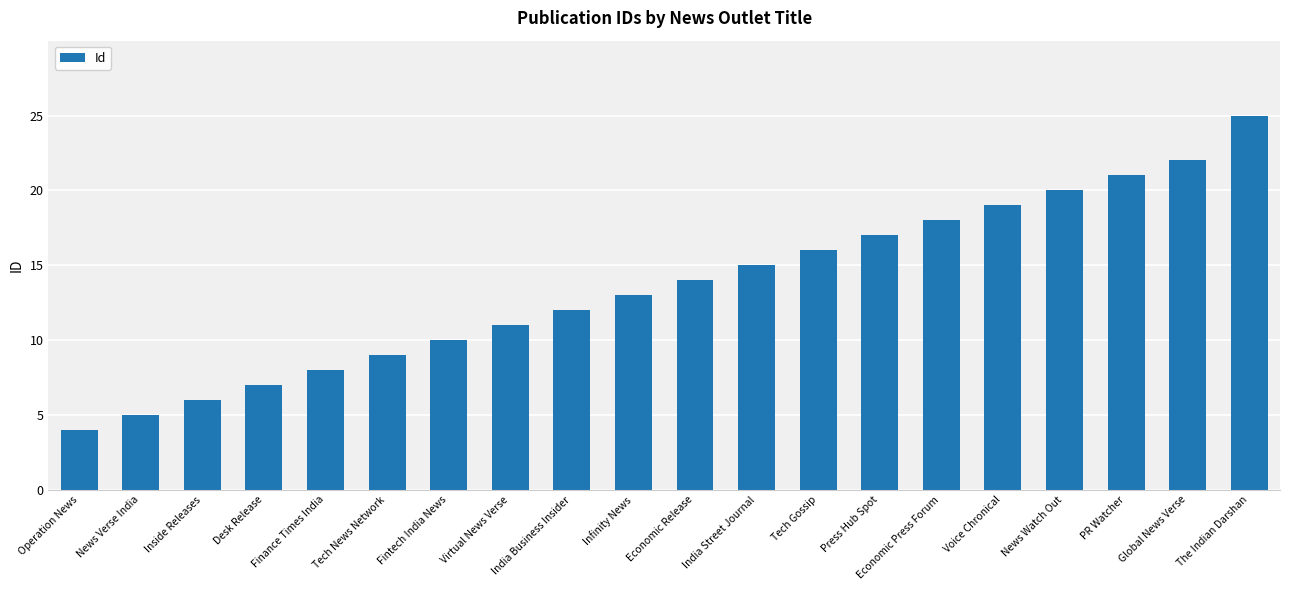

What is the maximum value shown in the chart?

25